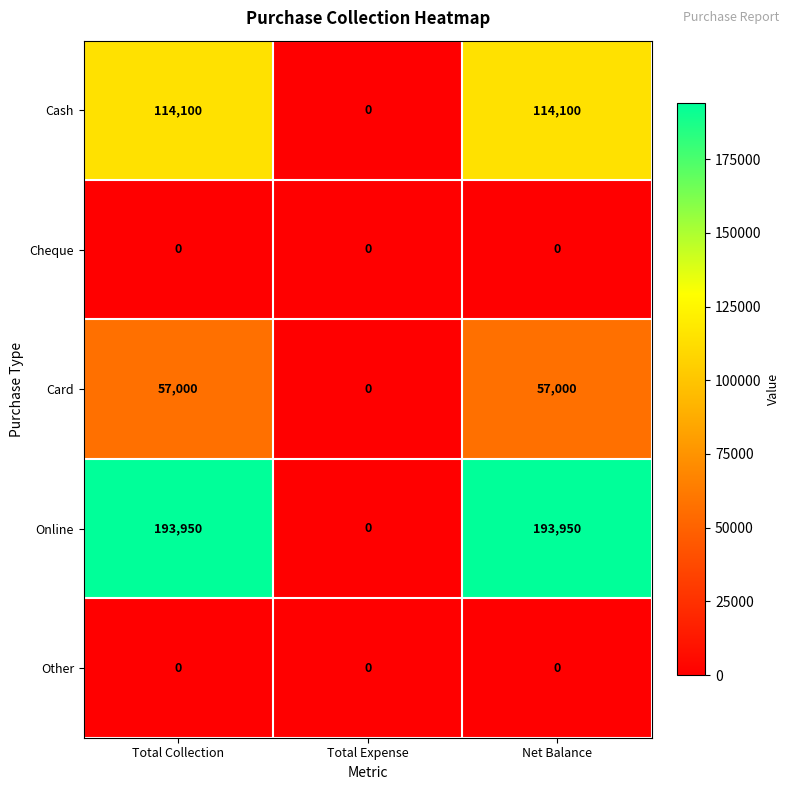

The value of Cash at Total Expense is 68605. True or false?

False